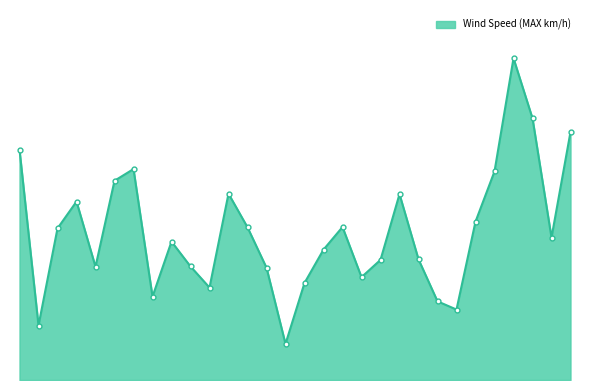

Which category has the lowest value across all series?

Nov 15